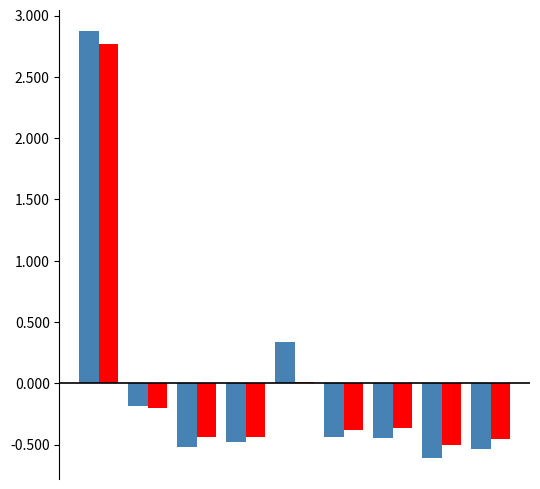

What is the maximum value shown in the chart?

2.9